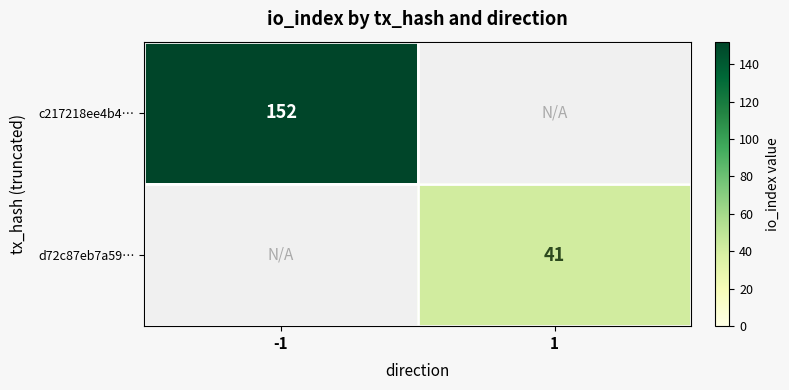

The c217218ee4b4… series shows 206 at -1. True or false?

False